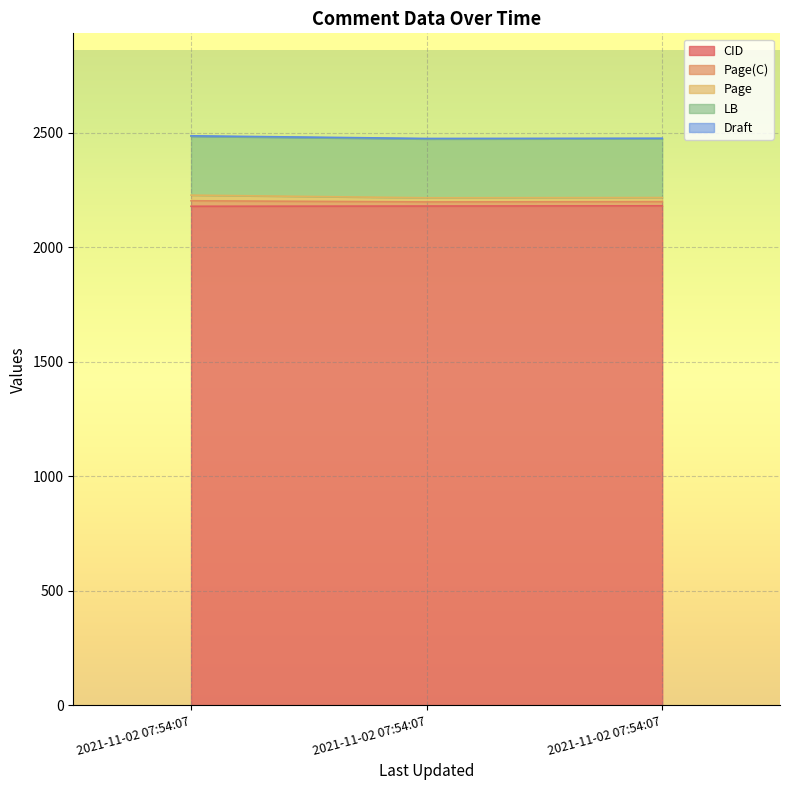

What is the maximum value shown in the chart?

2483.6